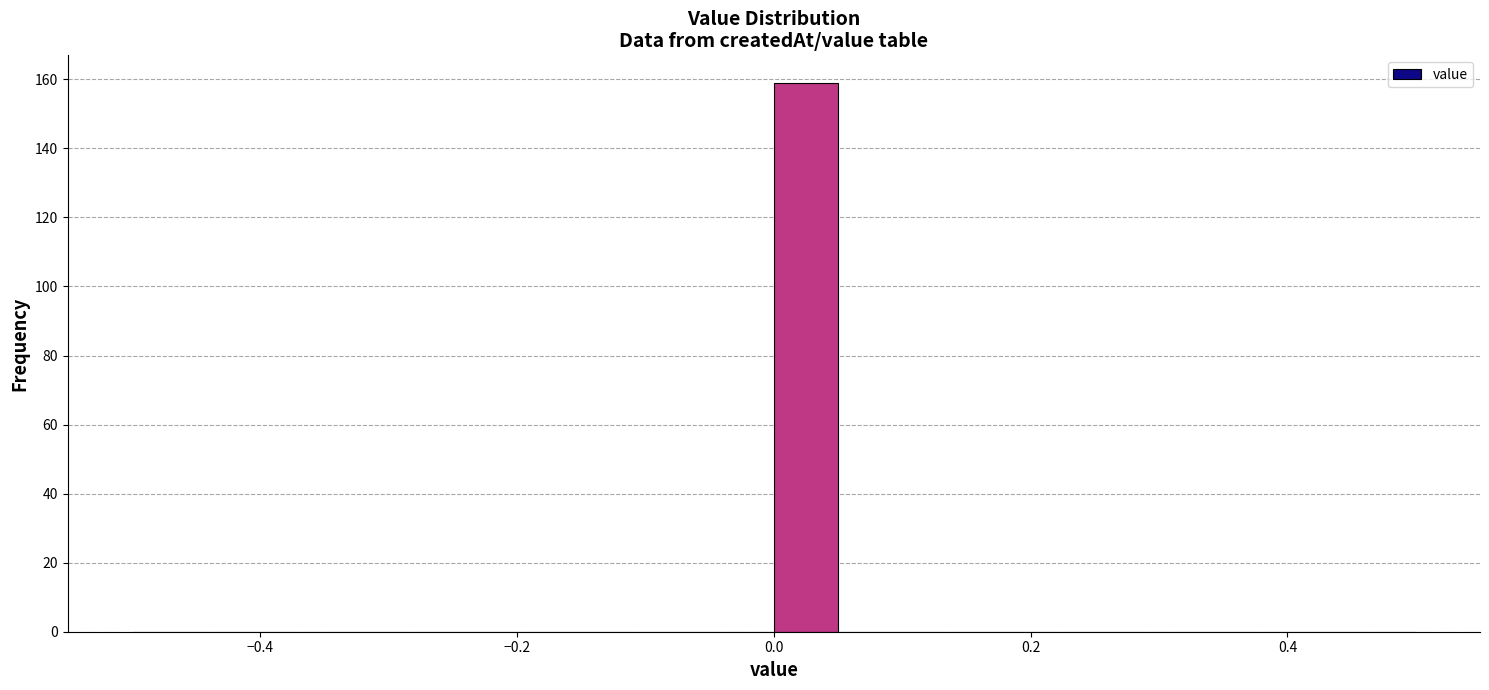

Read against the x-axis, roughly where is the centre of the tallest bar?

0.02